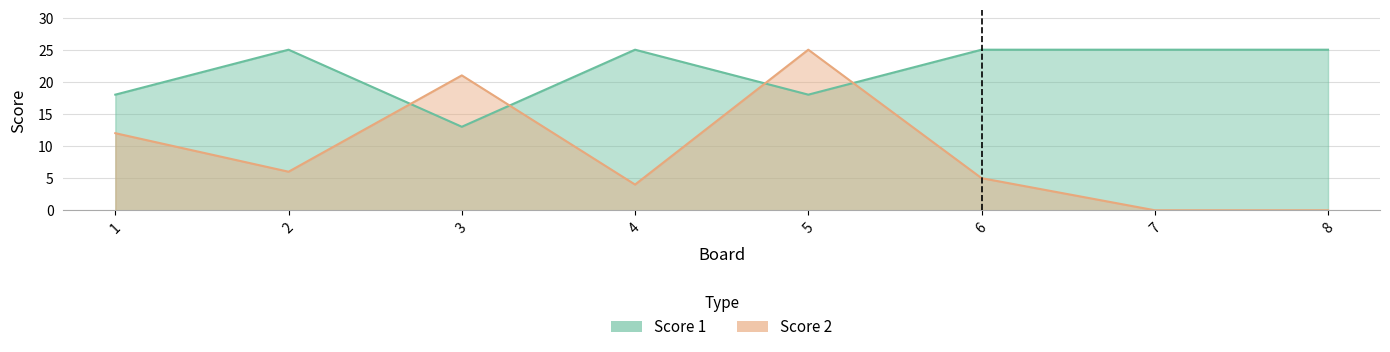

Which series has the largest total across all categories?

Score 1